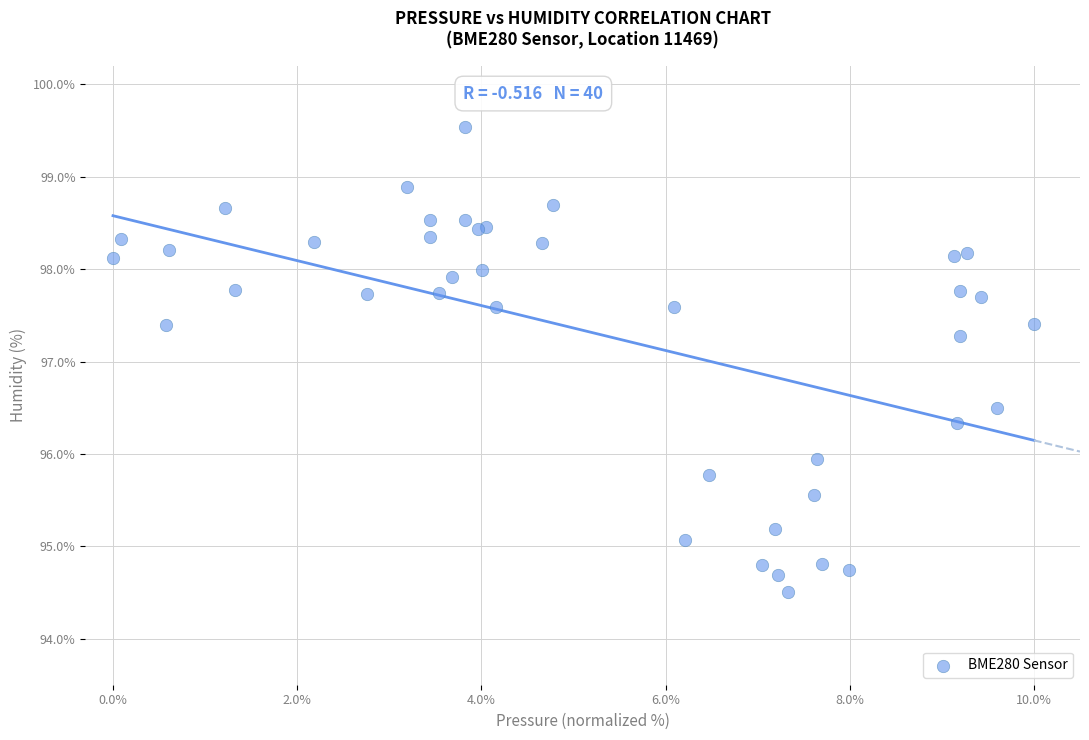

What Y value in the scatter plot is closest to 97?

97.3